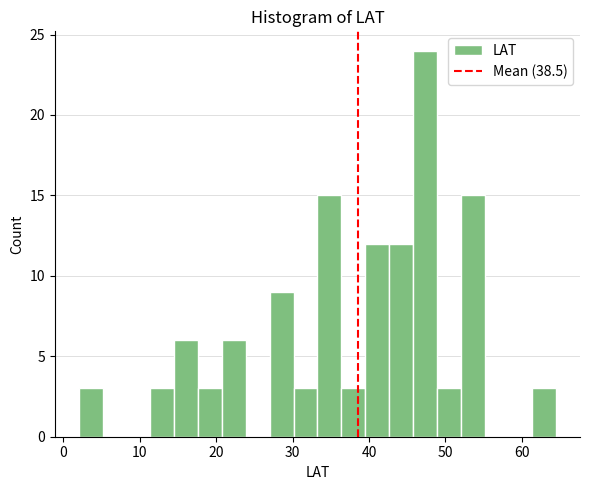

Read against the x-axis, roughly where is the centre of the tallest bar?

47